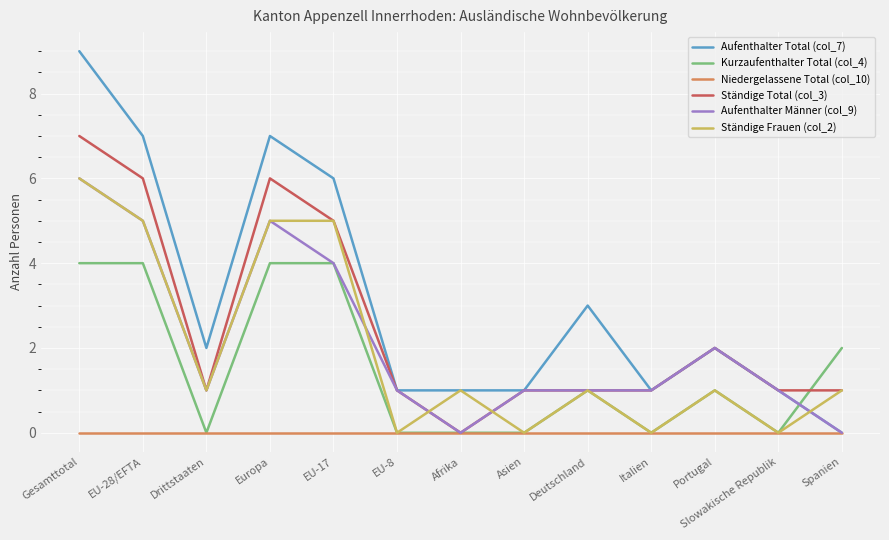

What are all the series names shown in the legend?

Aufenthalter Total (col_7), Kurzaufenthalter Total (col_4), Niedergelassene Total (col_10), Ständige Total (col_3), Aufenthalter Männer (col_9), Ständige Frauen (col_2)